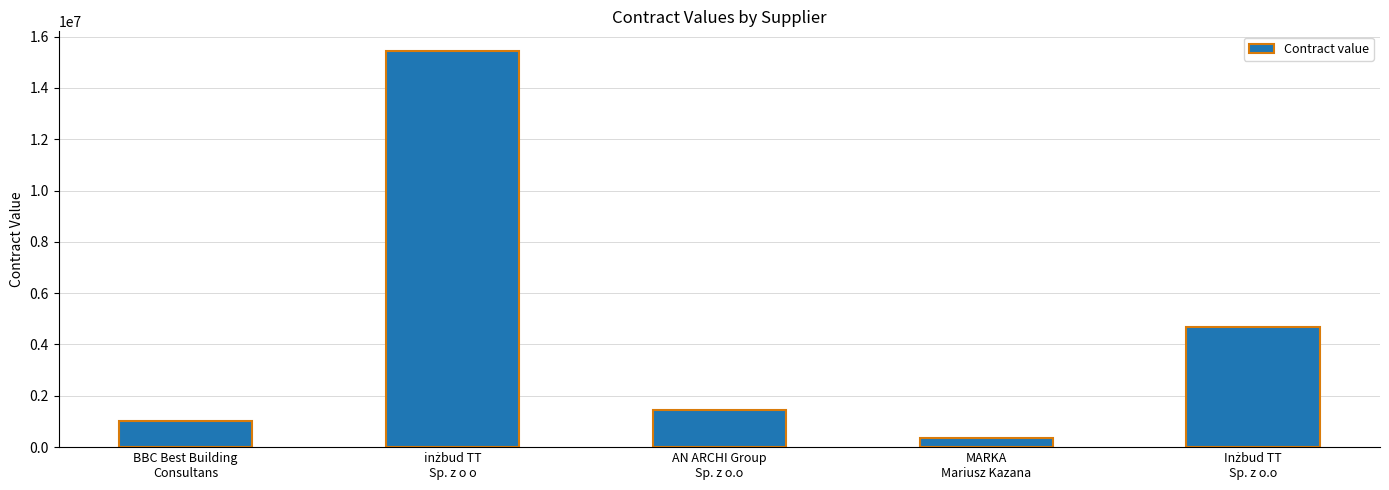

What is the sum of all values?

22915401